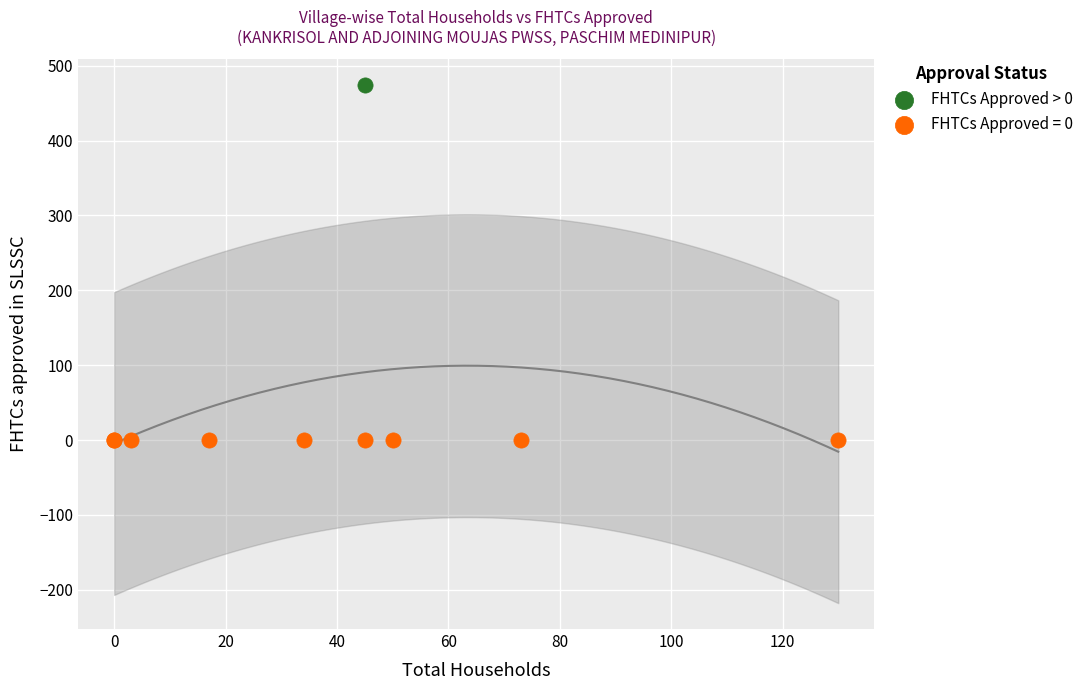

Which series contains the lowest Y value?

FHTCs Approved = 0